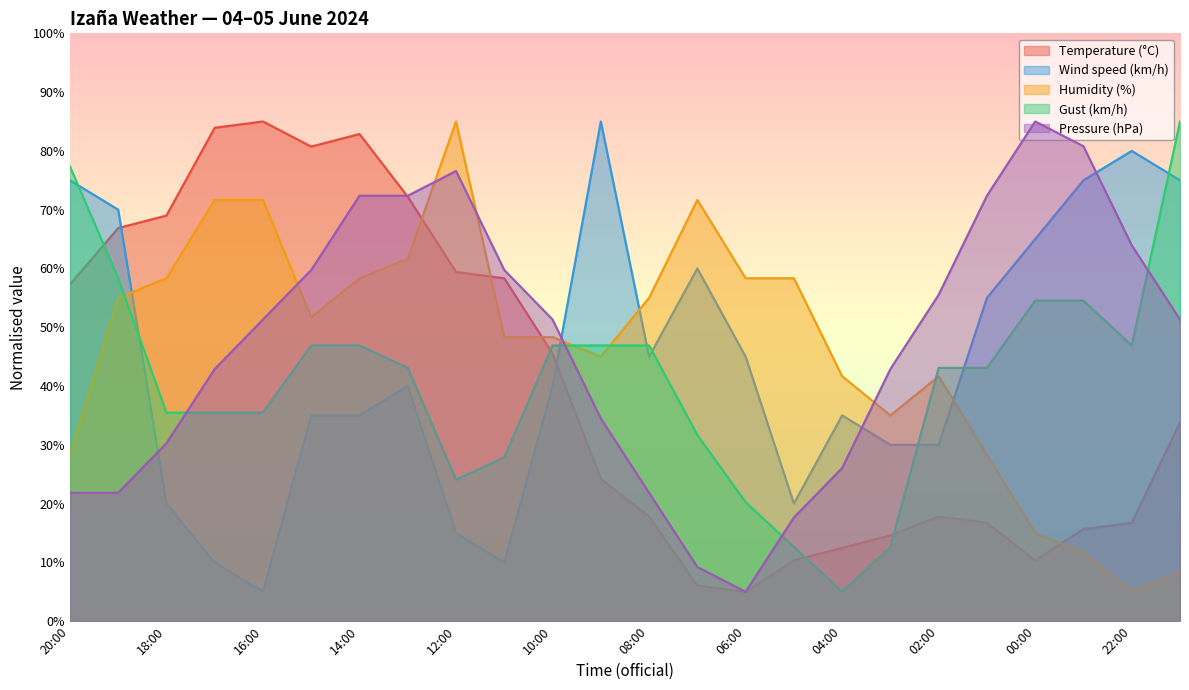

Reading left to right, transcribe all the data shown in this chart.

Temperature (°C): 20:00=57.3	19:00=66.9	18:00=69.0	17:00=83.9	16:00=85.0	15:00=80.7	14:00=82.9	13:00=72.2	12:00=59.4	11:00=58.3	10:00=45.5	09:00=24.2	08:00=17.8	07:00=6.1	06:00=5.0	05:00=10.3	04:00=12.5	03:00=14.6	02:00=17.8	01:00=16.7	00:00=10.3	23:00=15.7	22:00=16.7	21:00=33.8
Wind speed (km/h): 20:00=75.0	19:00=70.0	18:00=20.0	17:00=10.0	16:00=5.0	15:00=35.0	14:00=35.0	13:00=40.0	12:00=15.0	11:00=10.0	10:00=40.0	09:00=85.0	08:00=45.0	07:00=60.0	06:00=45.0	05:00=20.0	04:00=35.0	03:00=30.0	02:00=30.0	01:00=55.0	00:00=65.0	23:00=75.0	22:00=80.0	21:00=75.0
Humidity (%): 20:00=28.3	19:00=55.0	18:00=58.3	17:00=71.7	16:00=71.7	15:00=51.7	14:00=58.3	13:00=61.7	12:00=85.0	11:00=48.3	10:00=48.3	09:00=45.0	08:00=55.0	07:00=71.7	06:00=58.3	05:00=58.3	04:00=41.7	03:00=35.0	02:00=41.7	01:00=28.3	00:00=15.0	23:00=11.7	22:00=5.0	21:00=8.3
Gust (km/h): 20:00=77.4	19:00=58.3	18:00=35.5	17:00=35.5	16:00=35.5	15:00=46.9	14:00=46.9	13:00=43.1	12:00=24.0	11:00=27.9	10:00=46.9	09:00=46.9	08:00=46.9	07:00=31.7	06:00=20.2	05:00=12.6	04:00=5.0	03:00=12.6	02:00=43.1	01:00=43.1	00:00=54.5	23:00=54.5	22:00=46.9	21:00=85.0
Pressure (hPa): 20:00=21.8	19:00=21.8	18:00=30.3	17:00=42.9	16:00=51.3	15:00=59.7	14:00=72.4	13:00=72.4	12:00=76.6	11:00=59.7	10:00=51.3	09:00=34.5	08:00=21.8	07:00=9.2	06:00=5.0	05:00=17.6	04:00=26.1	03:00=42.9	02:00=55.5	01:00=72.4	00:00=85.0	23:00=80.8	22:00=63.9	21:00=51.3